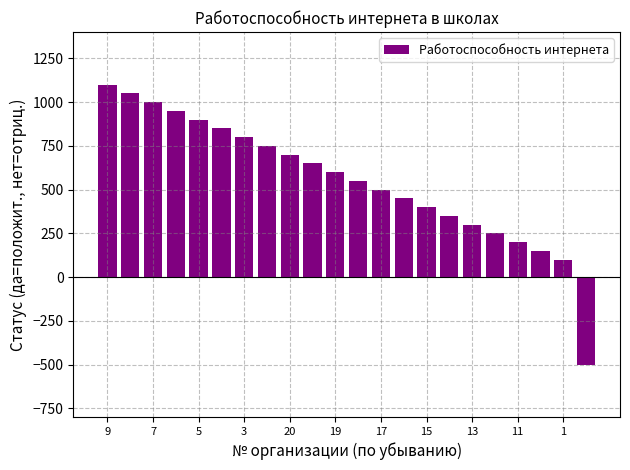

Reading right to left, transcribe all the data shown in this chart.

-500	100	150	200	250	300	350	400	450	500	550	600	650	700	750	800	850	900	950	1000	1050	1100